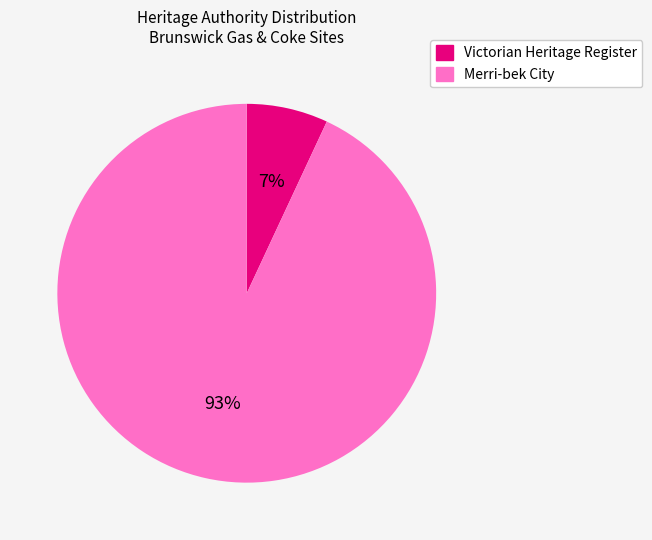

To the nearest percent, what is the average slice percentage?

50%